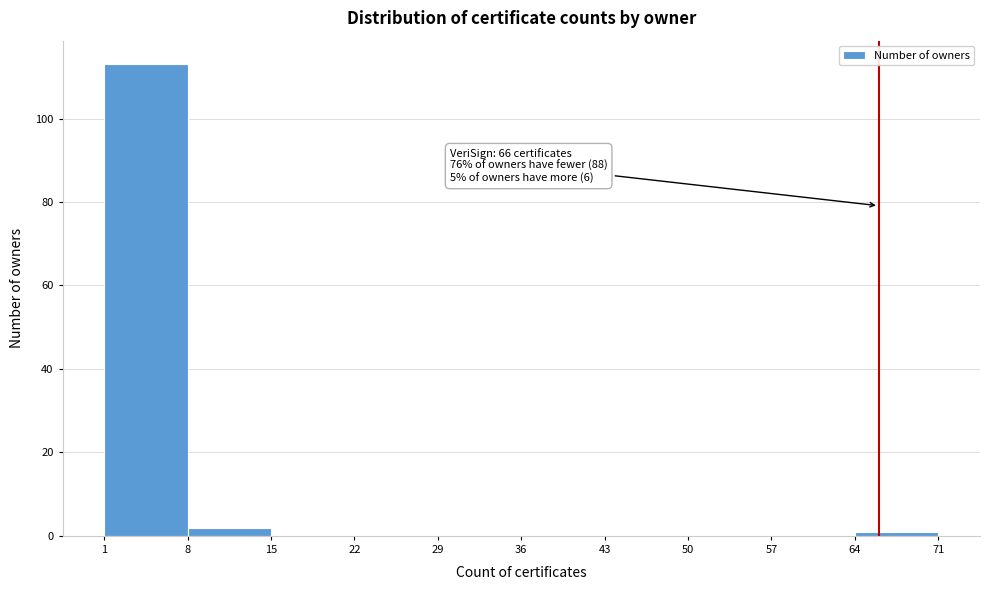

Which range on the x-axis has the tallest bar?

1 to 8